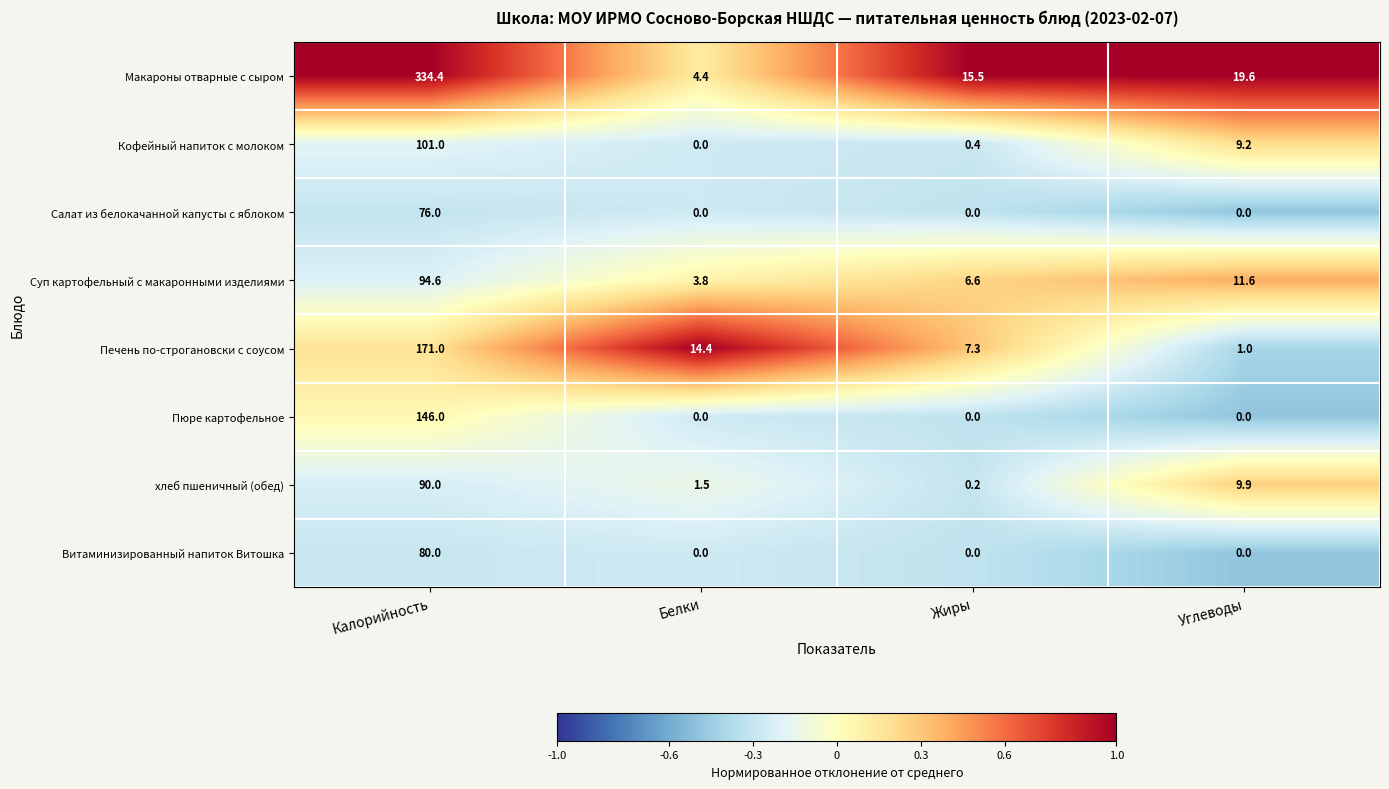

Where is Суп картофельный с макаронными изделиями nearest to the value 49?

Углеводы